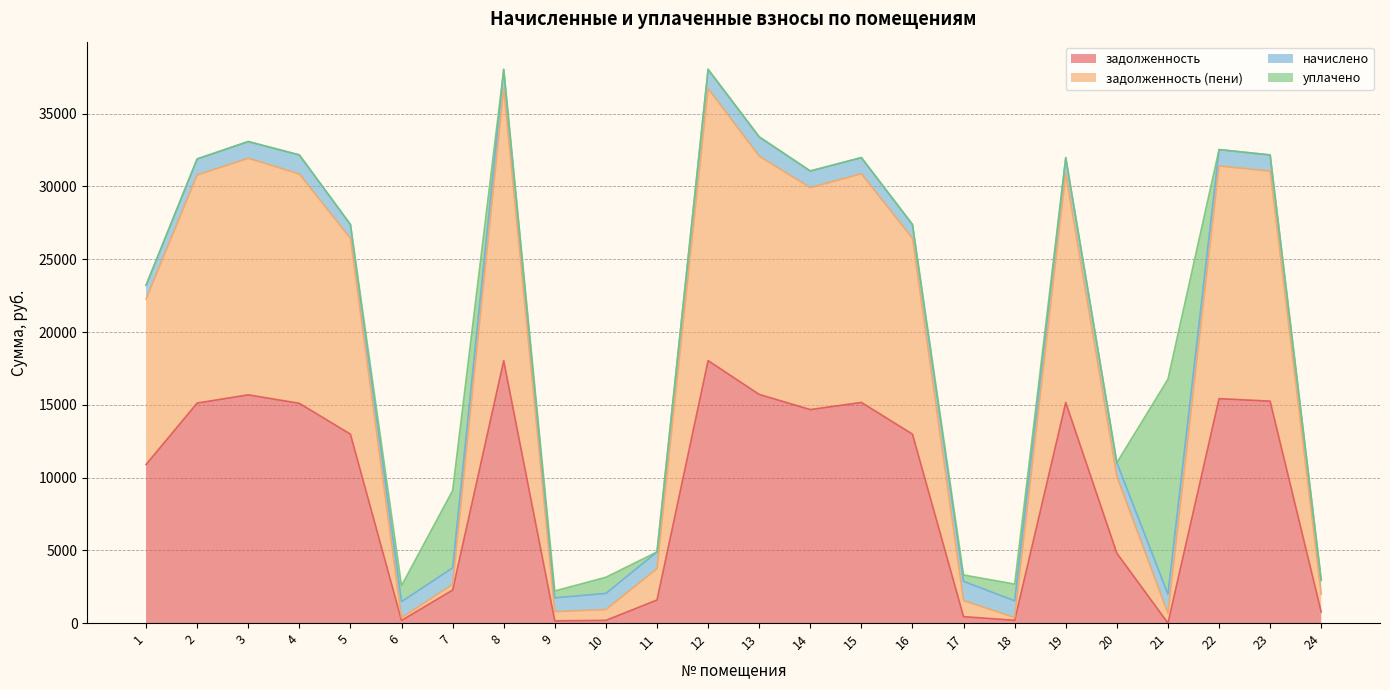

What is the total value across all series at 12?

38047.0